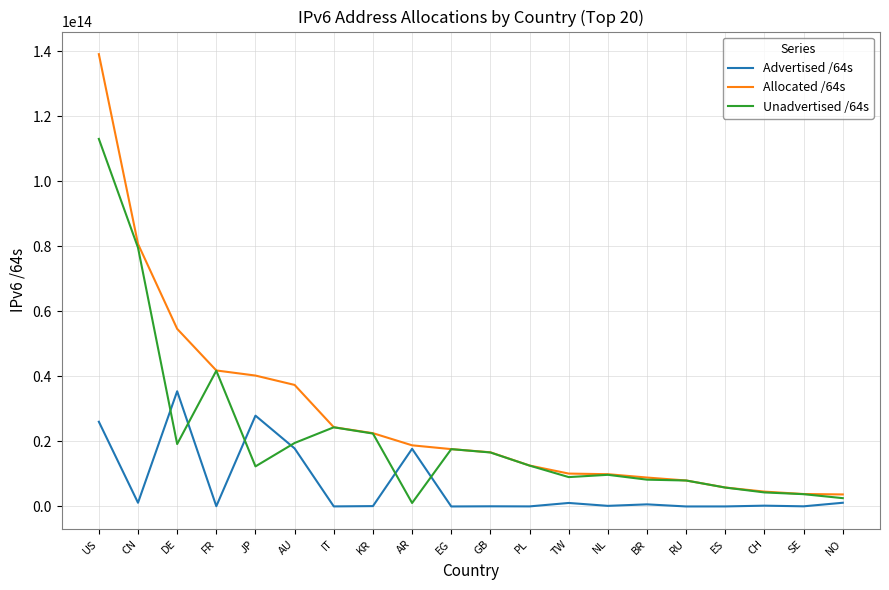

At which category is the sum across all series the highest?

US